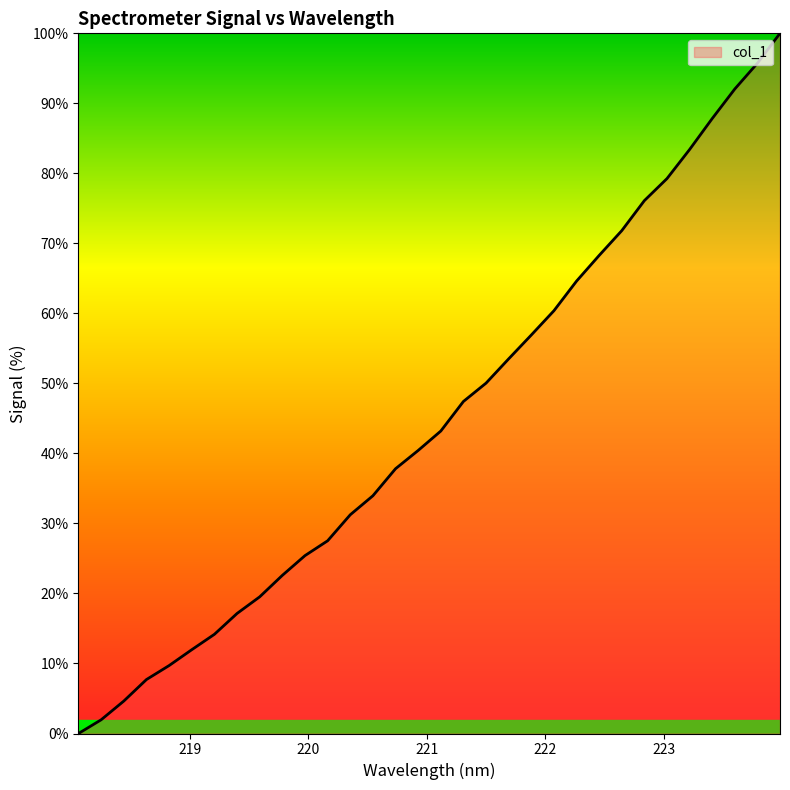

What is the difference between the maximum and minimum values?

100.0